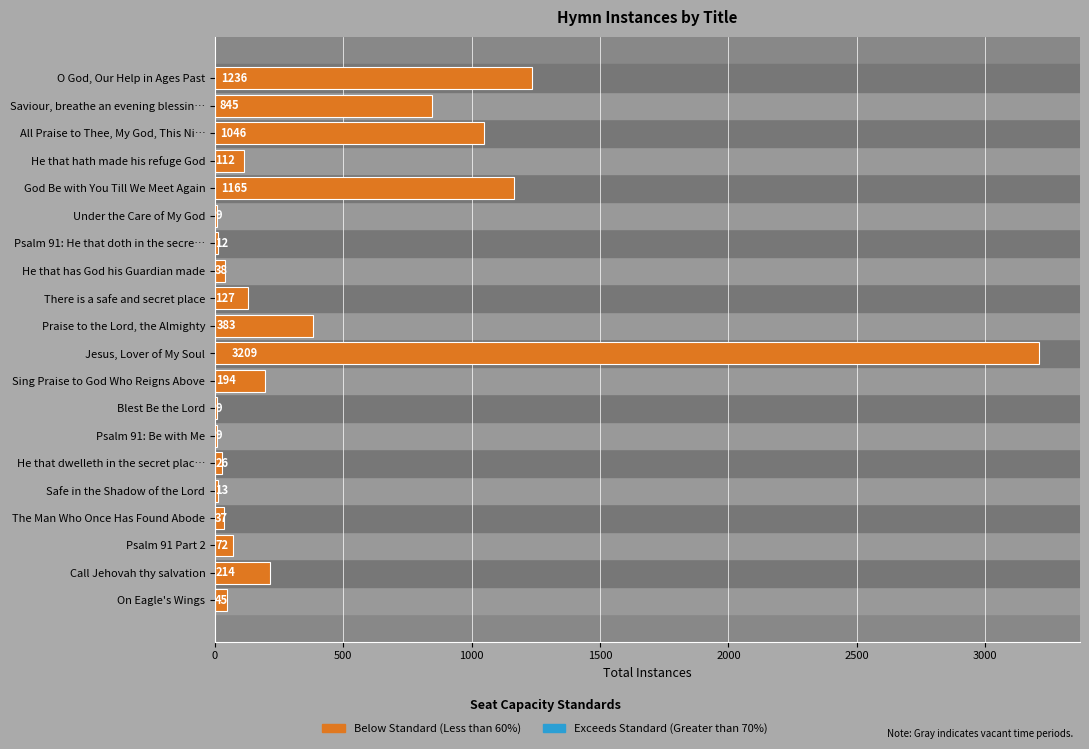

The chart shows a value of 112 at He that hath made his refuge God. True or false?

True